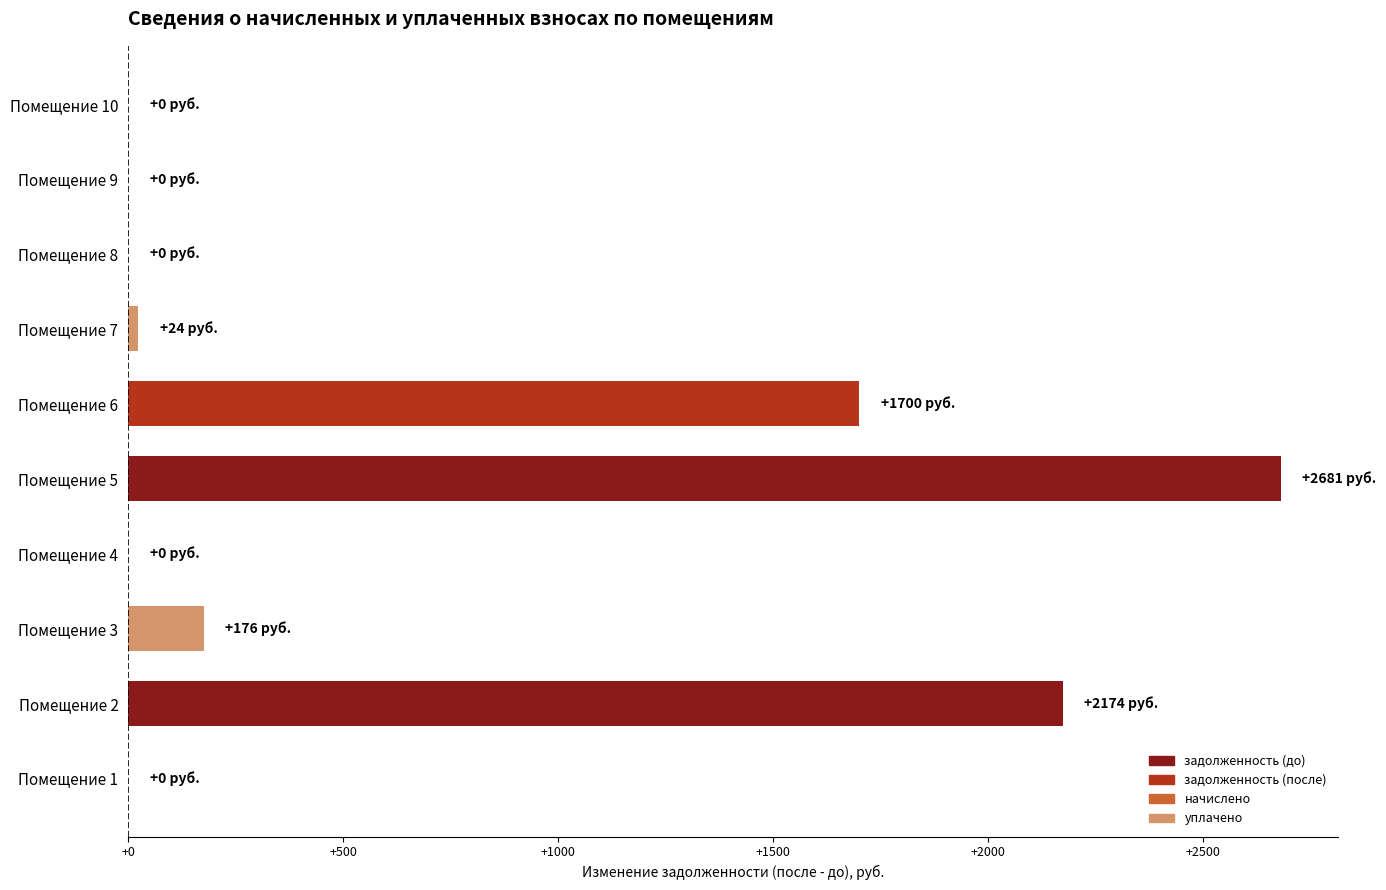

Are the bars grouped side by side (vs. stacked)?

No